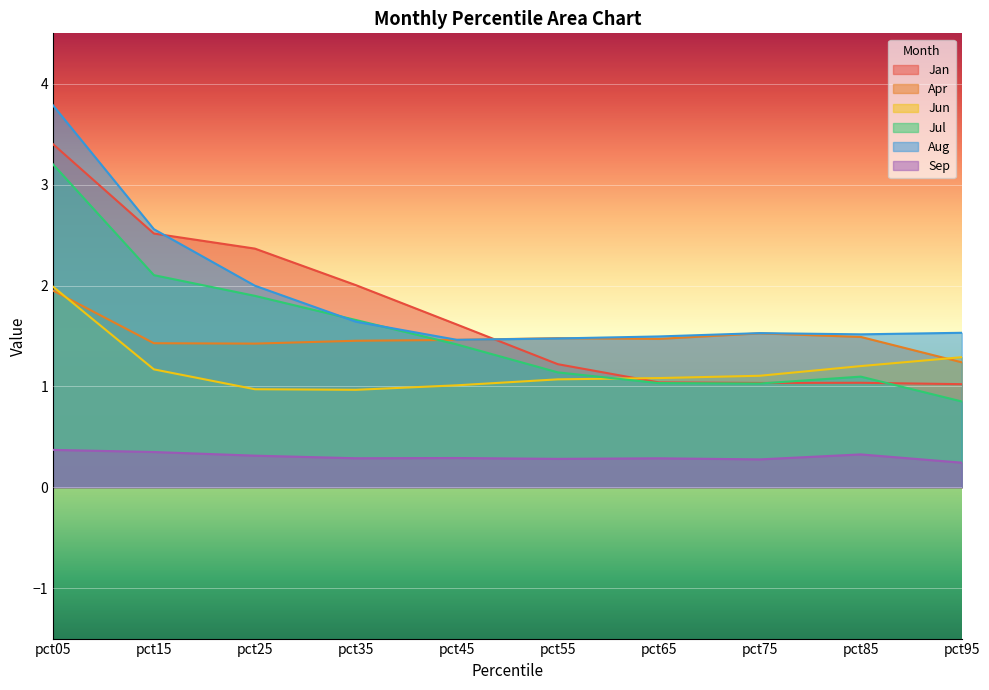

Which series has the largest total across all categories?

Aug